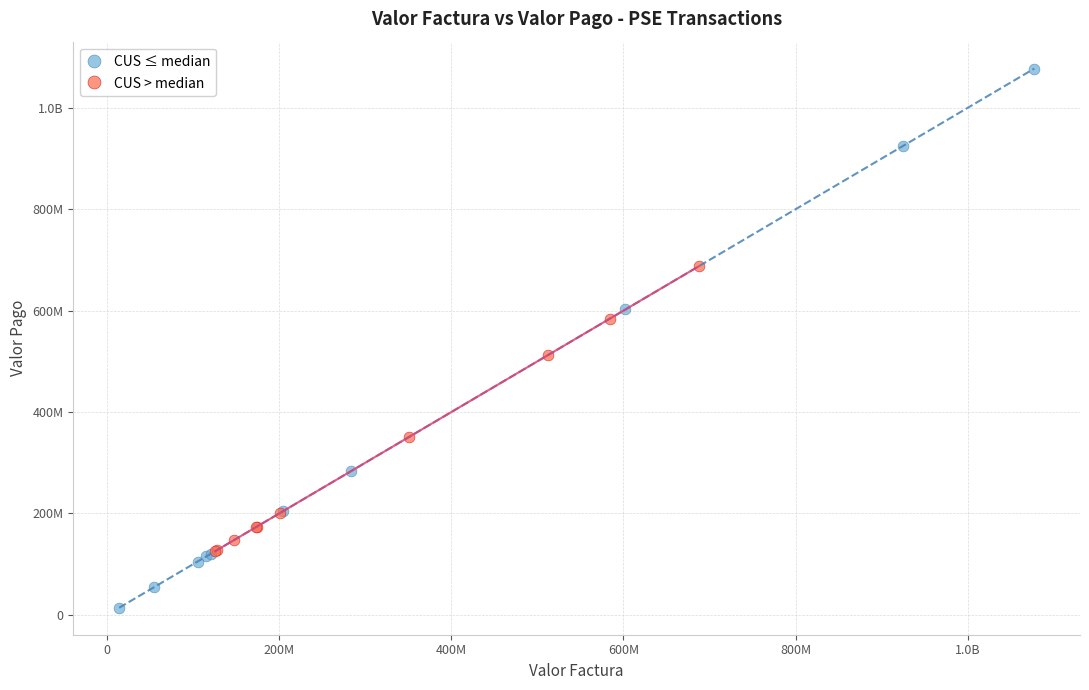

What are all the series names shown in the legend?

CUS ≤ median, CUS > median